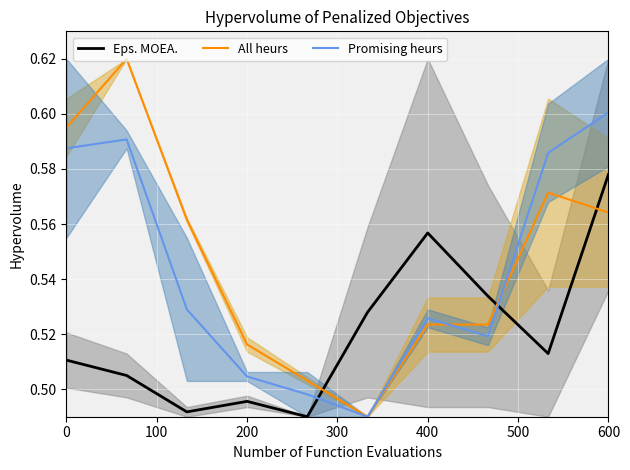

How many lines are shown in the chart?

3